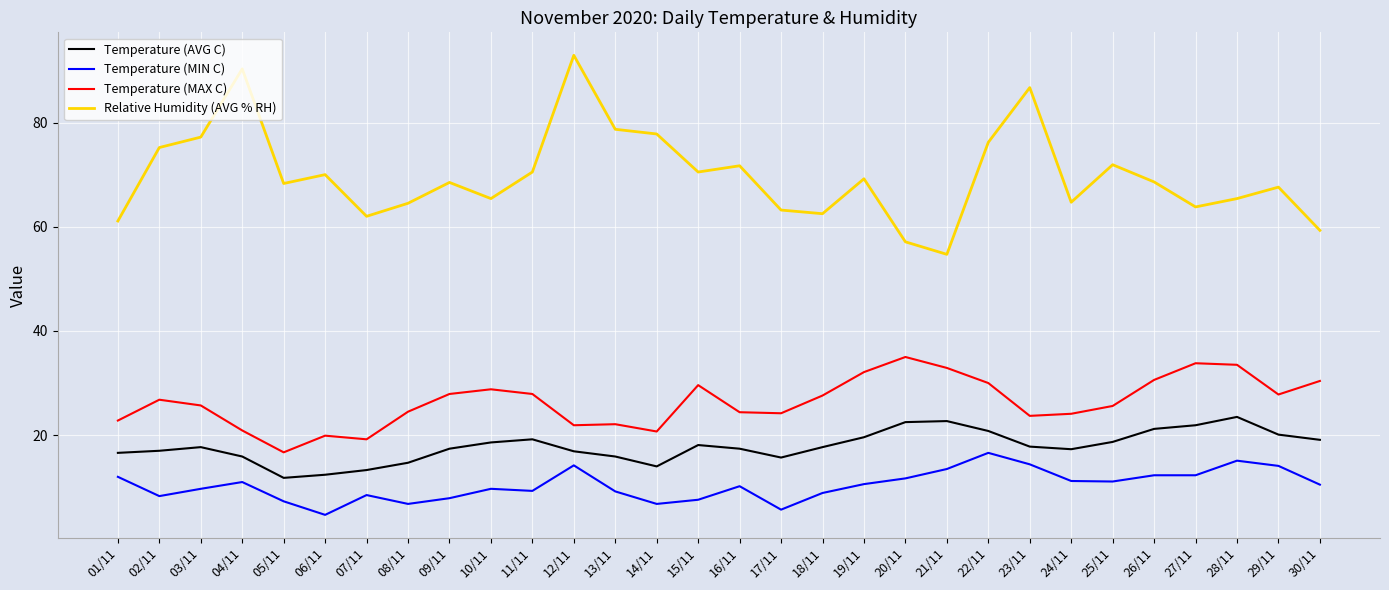

The value of Temperature (MIN C) at 18/11 is 8.9. True or false?

True